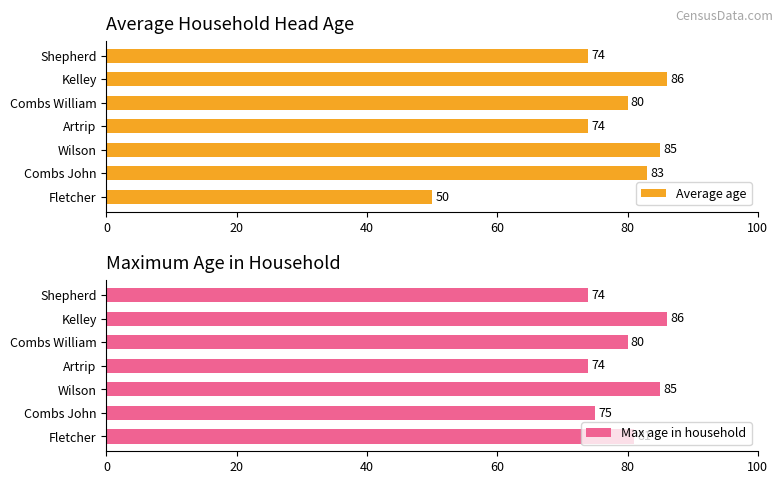

At how many categories does at least one series exceed 71?

7